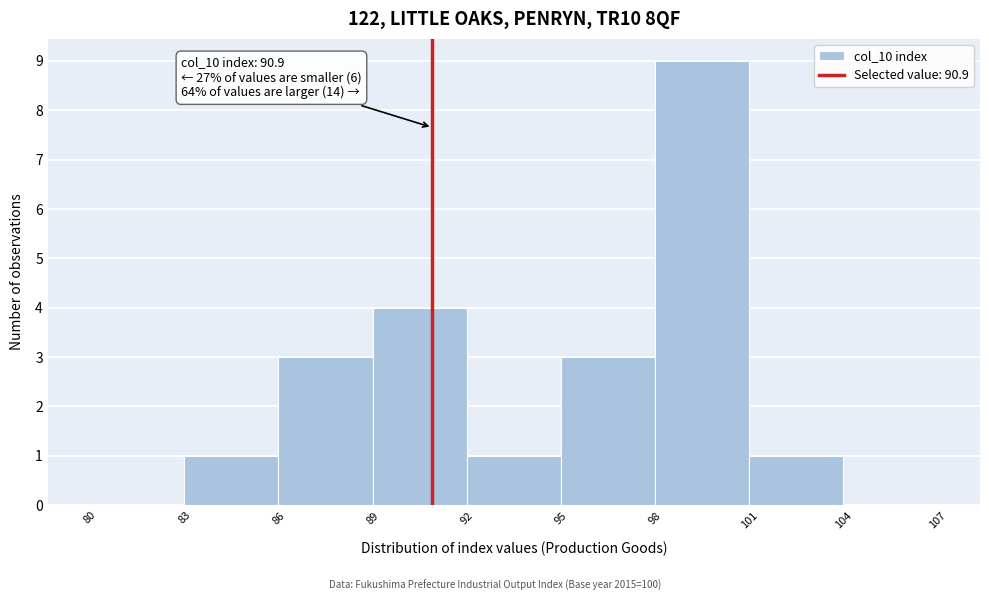

Over which range of the x-axis is the bar tallest?

98 to 101